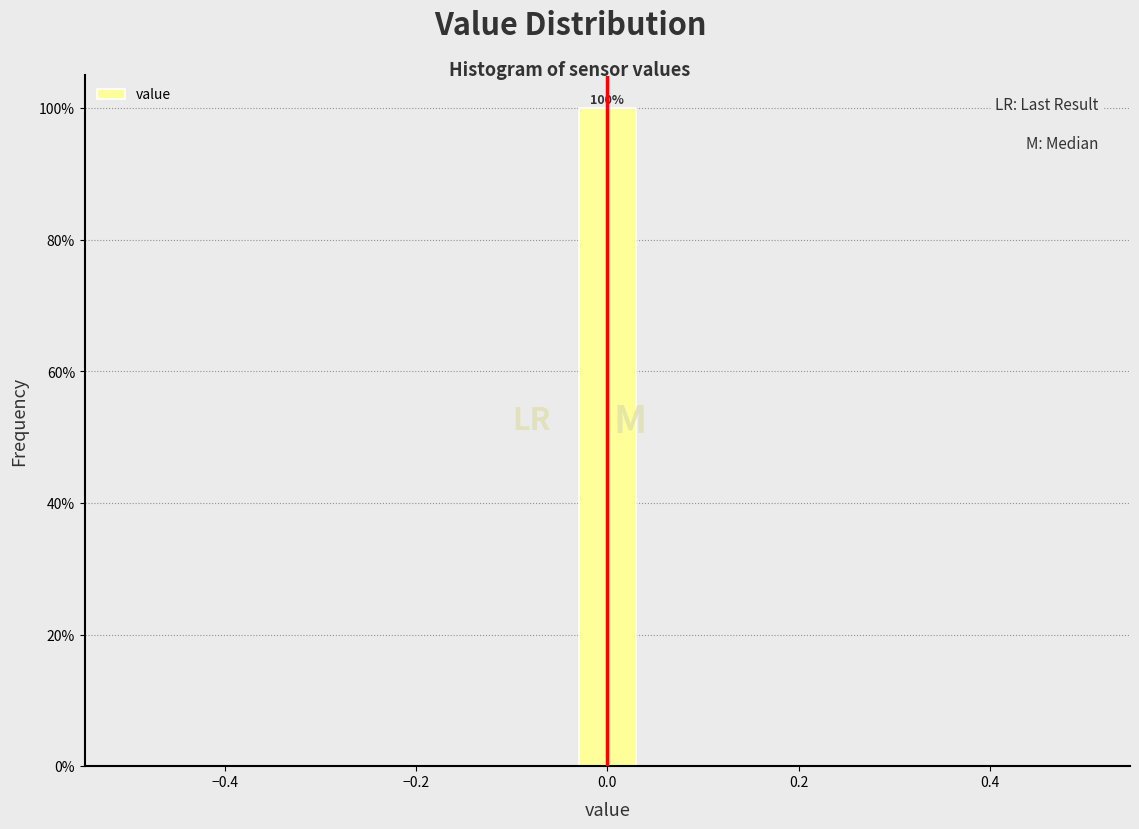

Read against the x-axis, roughly where is the centre of the tallest bar?

0.00